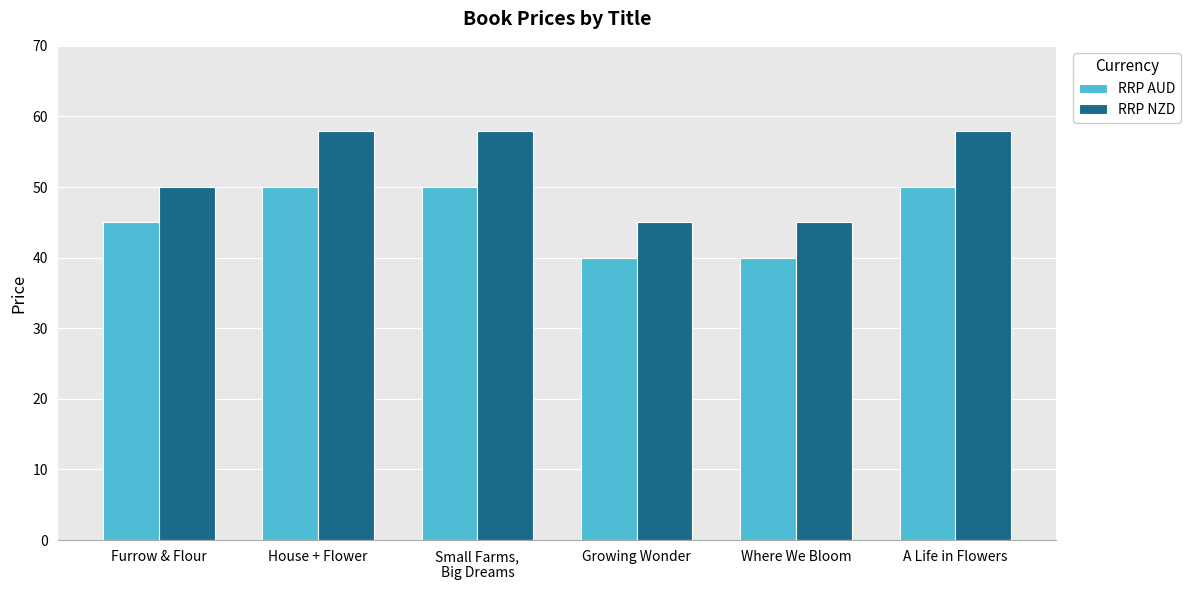

Rank the series at Where We Bloom from highest to lowest value.

RRP NZD, RRP AUD